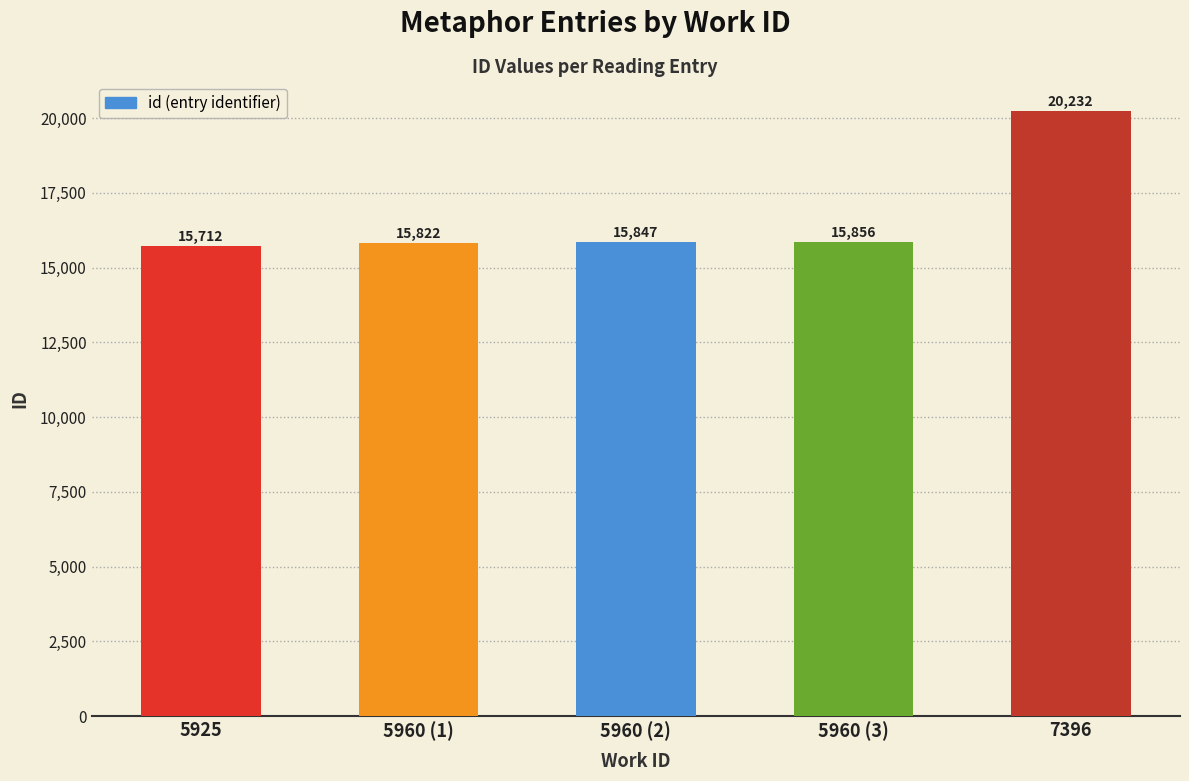

Rank the categories by value from lowest to highest.

5925, 5960 (1), 5960 (2), 5960 (3), 7396